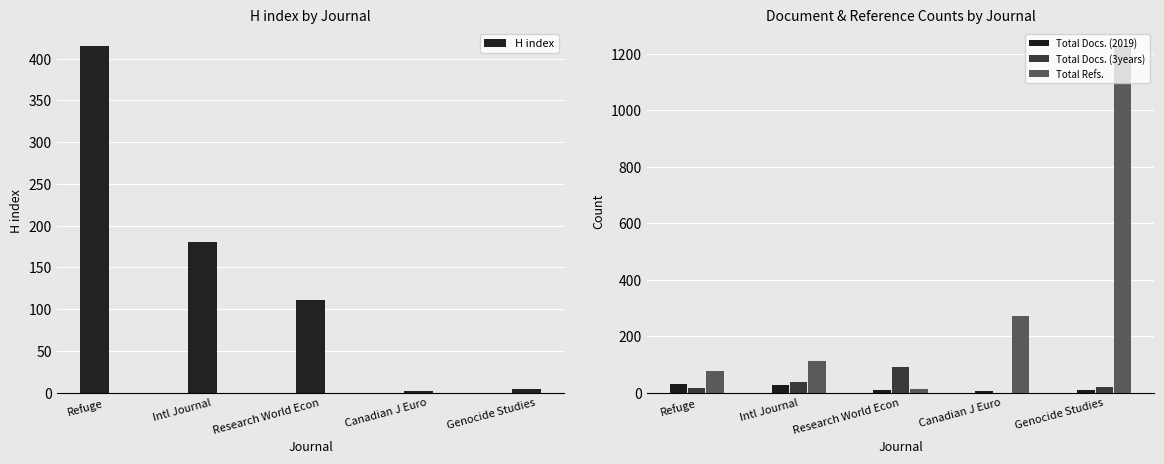

What value does the Total Docs. (3years) series have at Research World Econ, to the nearest 5?

90